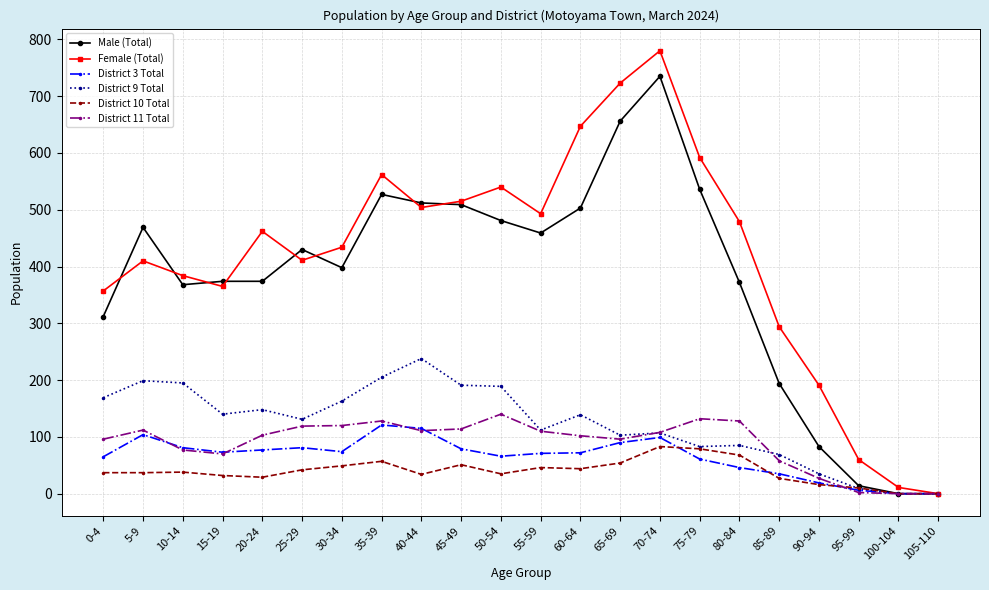

Is it true that Male (Total) equals 656 at 65-69?

True